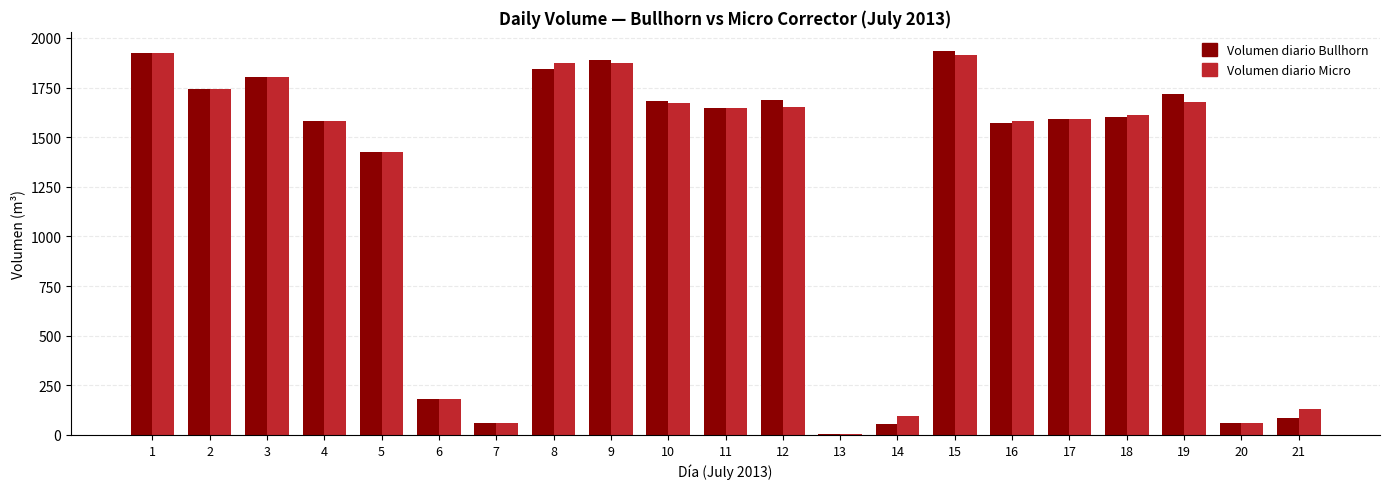

True or false: Volumen diario Bullhorn has a value of 1581 at 4.

True